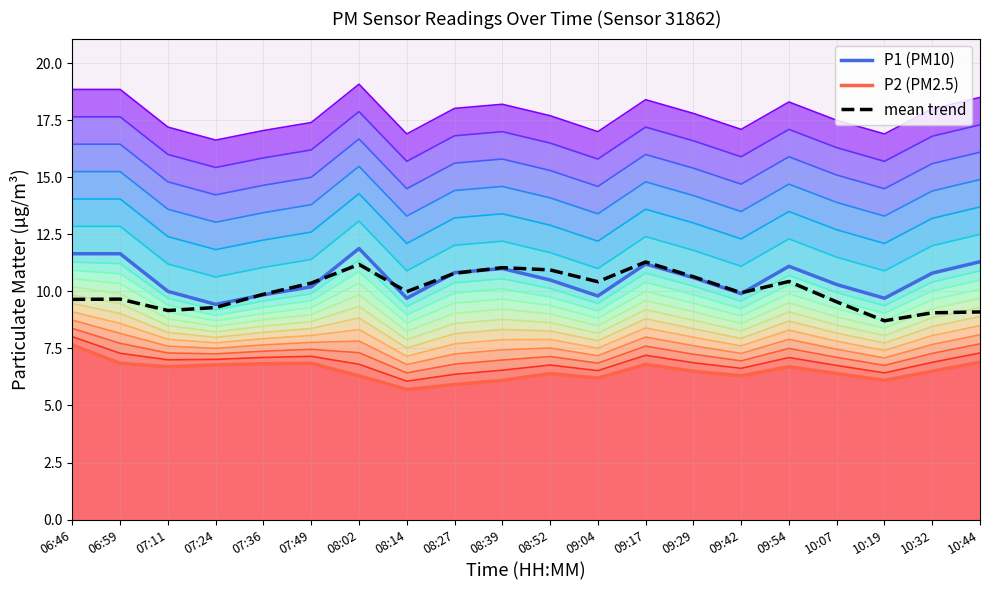

True or false: mean trend has a value of 11.3 at 09:17.

True